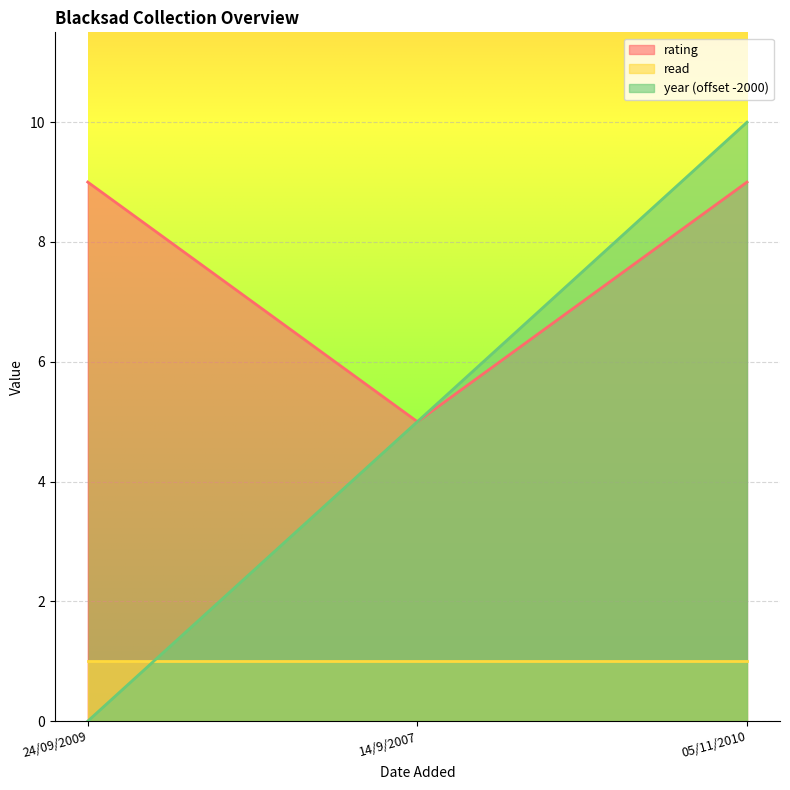

Count the number of categories in the chart.

3